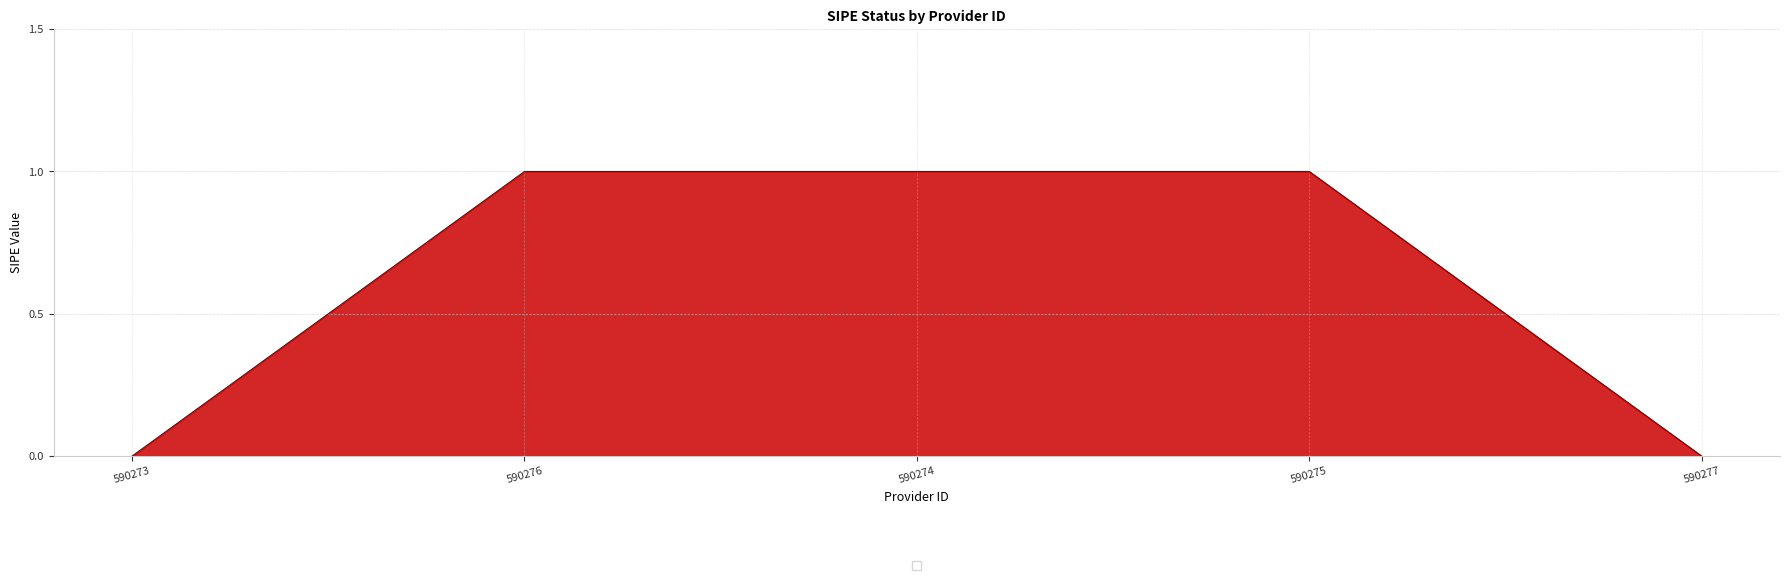

What is the difference between the maximum and minimum values?

1